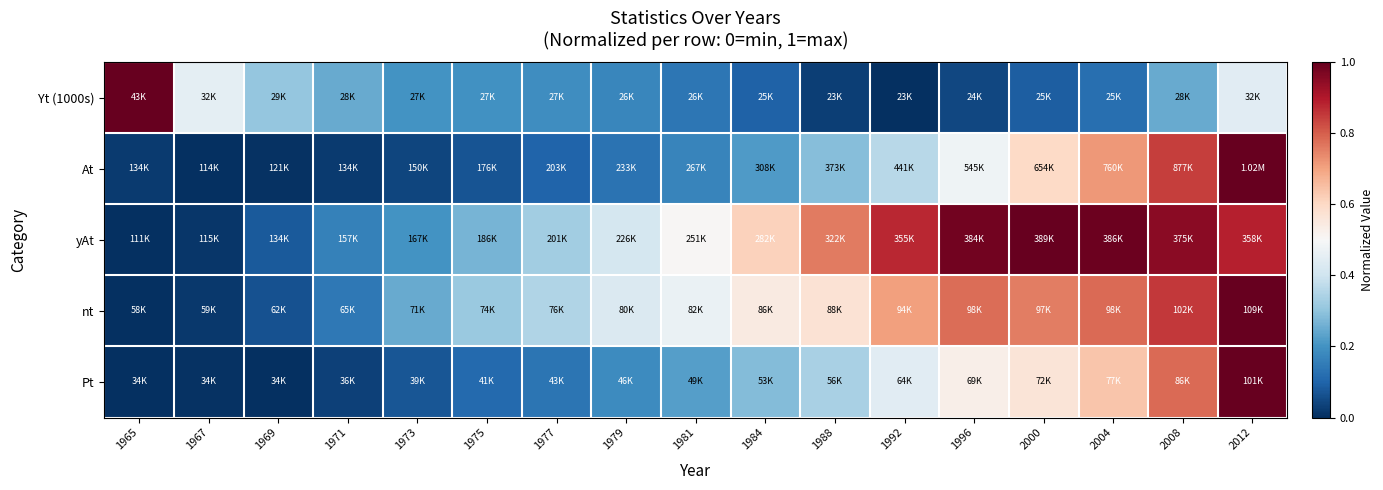

What is the difference between the highest and lowest values at 1975?

0.2